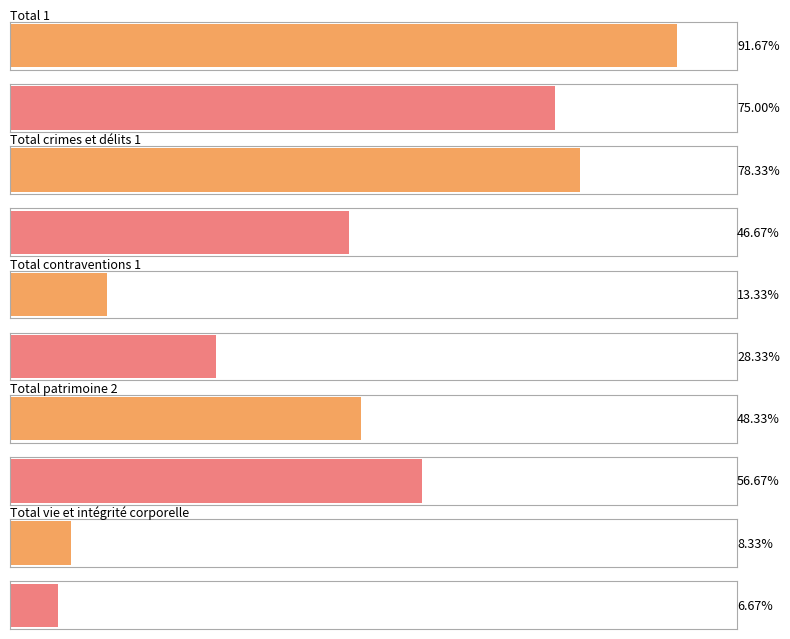

What are all the series names shown in the legend?

Total 1, Total crimes et délits 1, Total contraventions 1, Total vie et intégrité corporelle, Total patrimoine 2